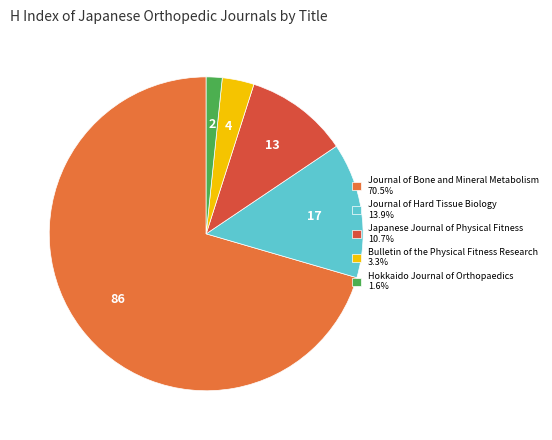

How many segments does this pie chart have?

5